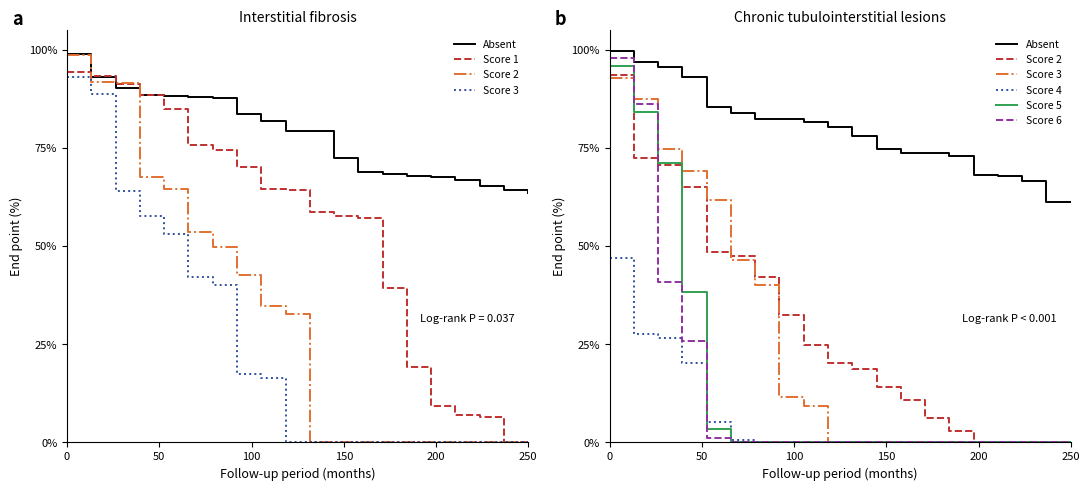

How many lines are shown in the chart?

4